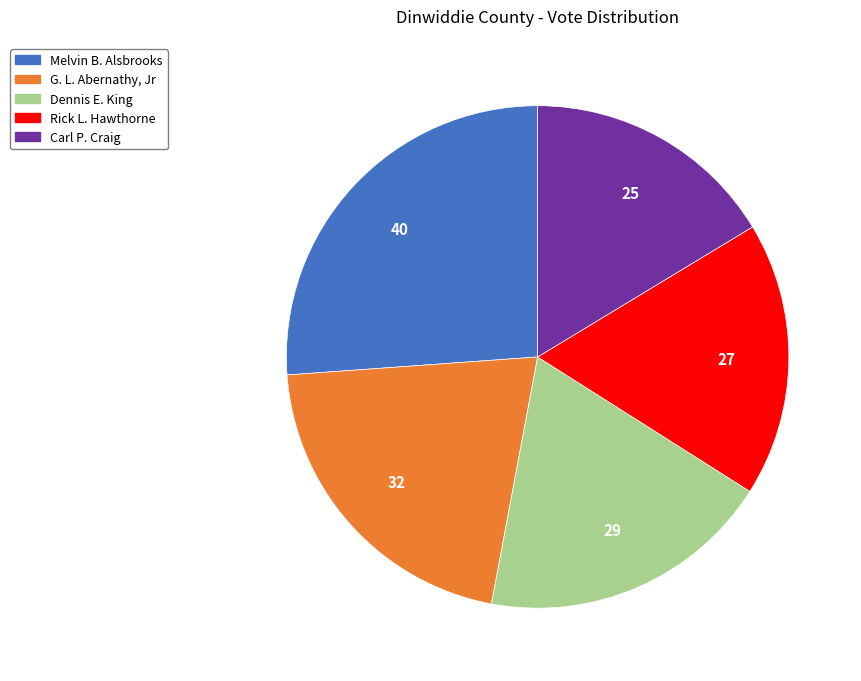

Is it true that Dennis E. King is 30% of the pie?

False